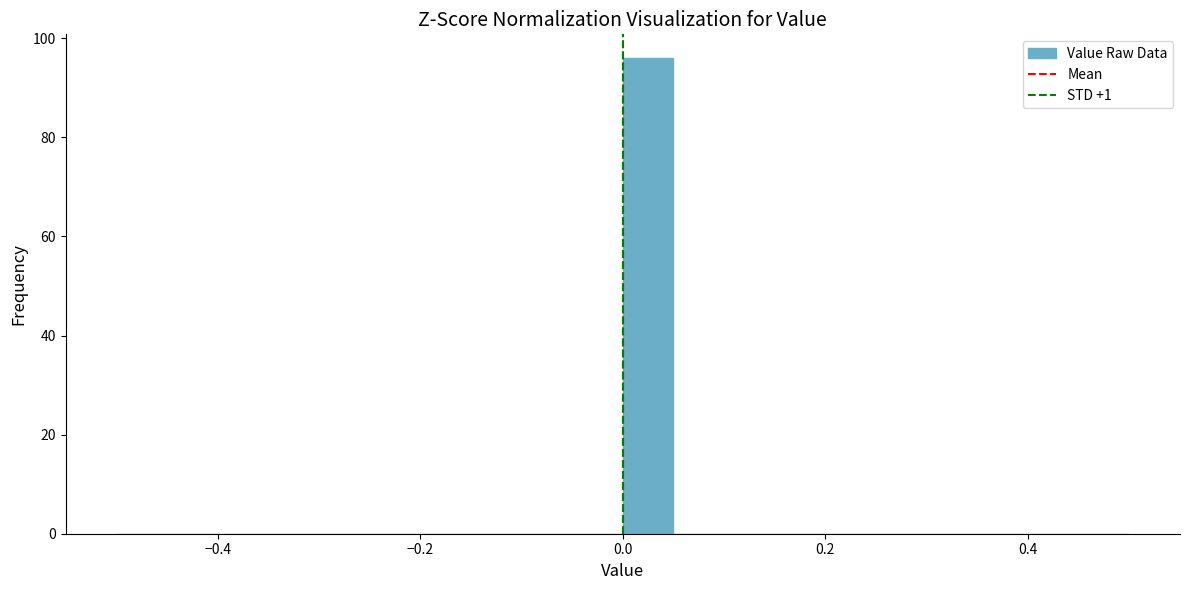

Around what value on the x-axis is the tallest bar? Give the approximate position of its centre, as read against the axis.

0.02